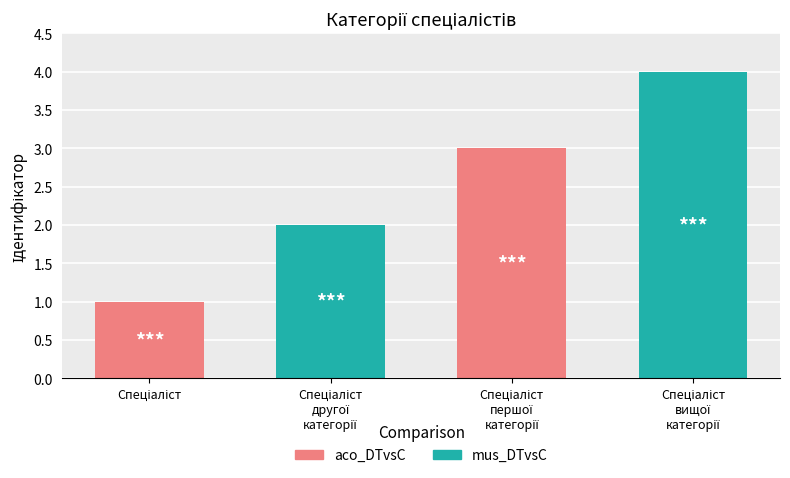

What is the greatest value displayed?

4